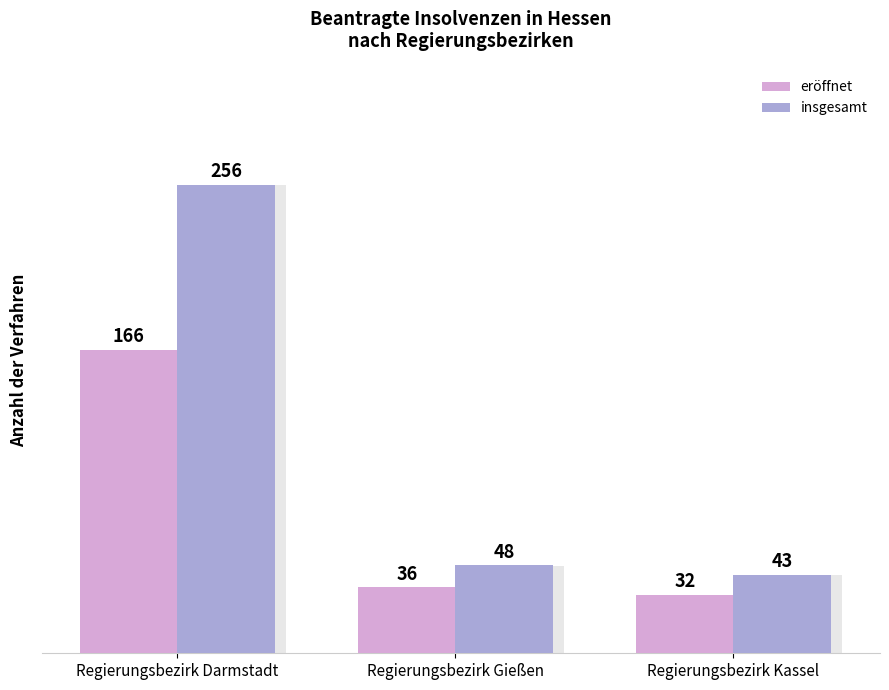

Reading right to left, list all the values displayed in this chart.

eröffnet: Regierungsbezirk Kassel=32	Regierungsbezirk Gießen=36	Regierungsbezirk Darmstadt=166
insgesamt: Regierungsbezirk Kassel=43	Regierungsbezirk Gießen=48	Regierungsbezirk Darmstadt=256